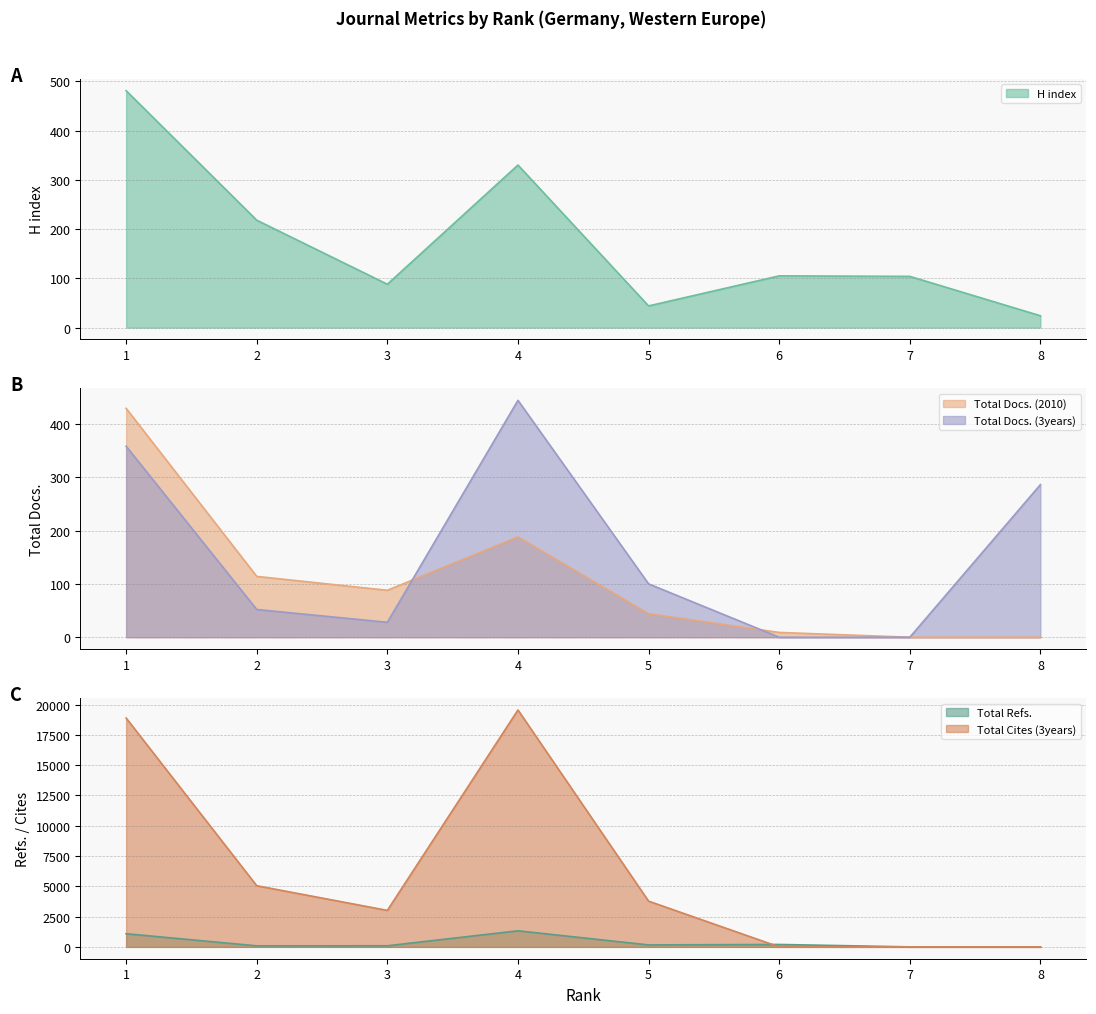

Does the chart display data point markers on the line(s)?

No